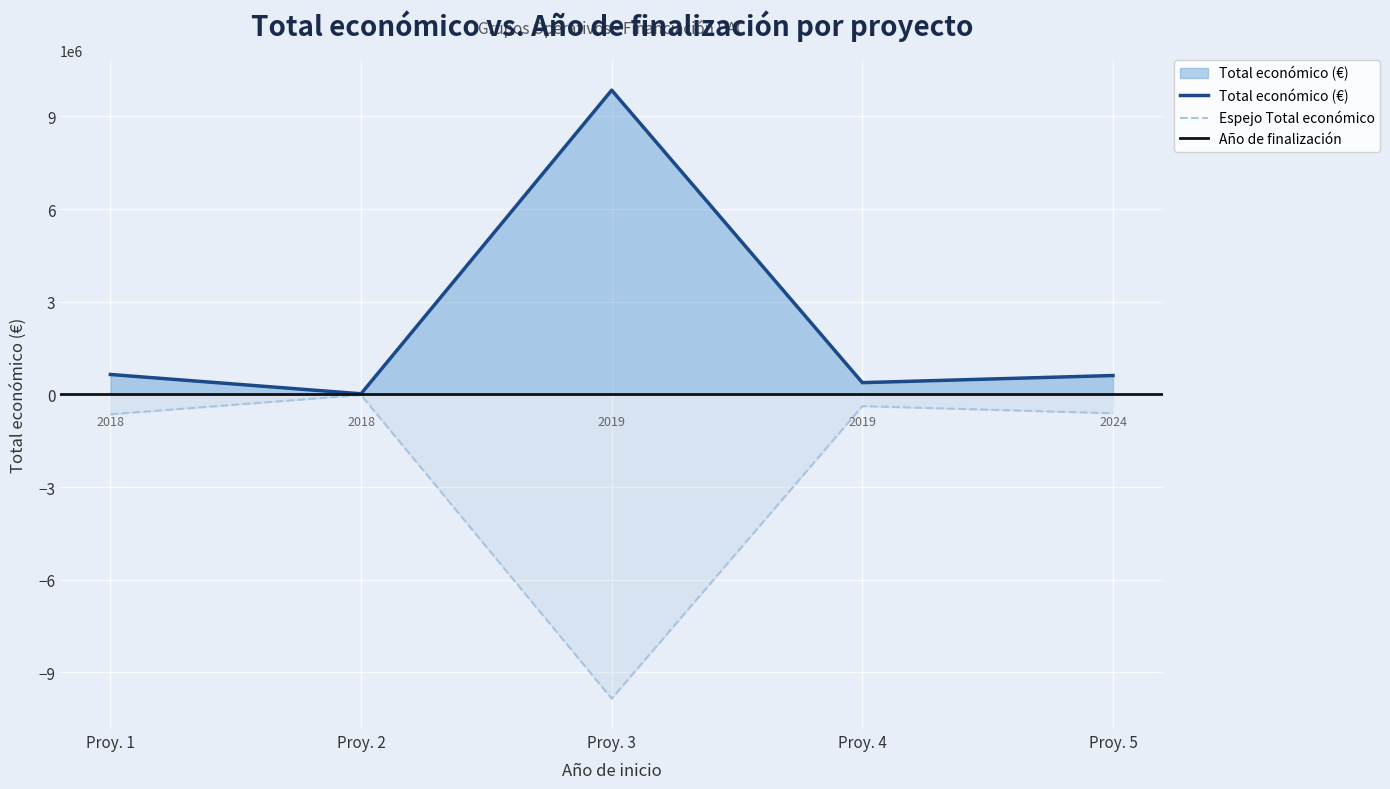

Is the value of Total económico (€) at Proy. 1 greater than the value of Espejo Total económico at Proy. 5?

Yes